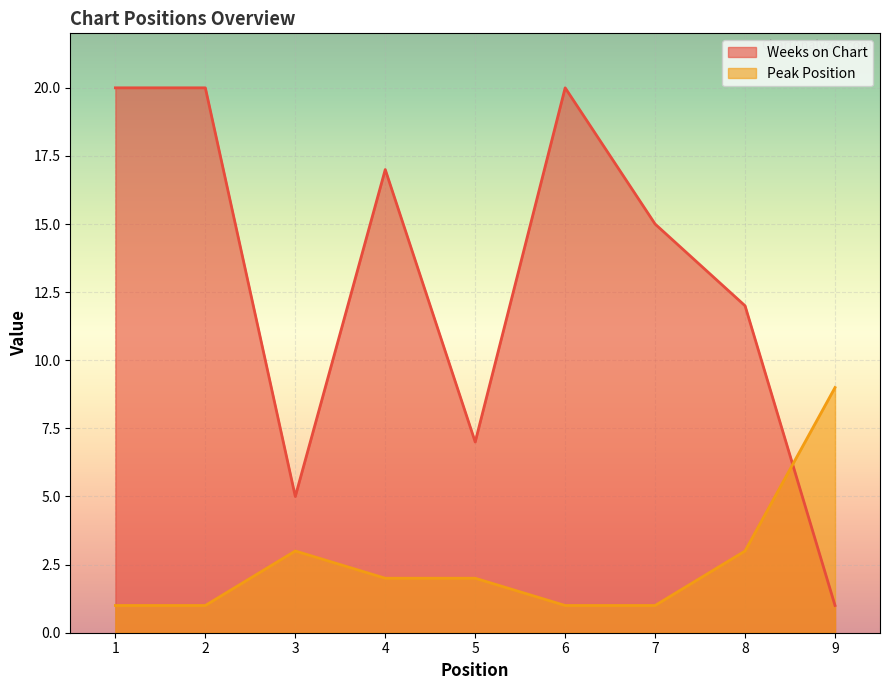

List the labels in order of Weeks on Chart value, smallest first.

9, 3, 5, 8, 7, 4, 1, 2, 6